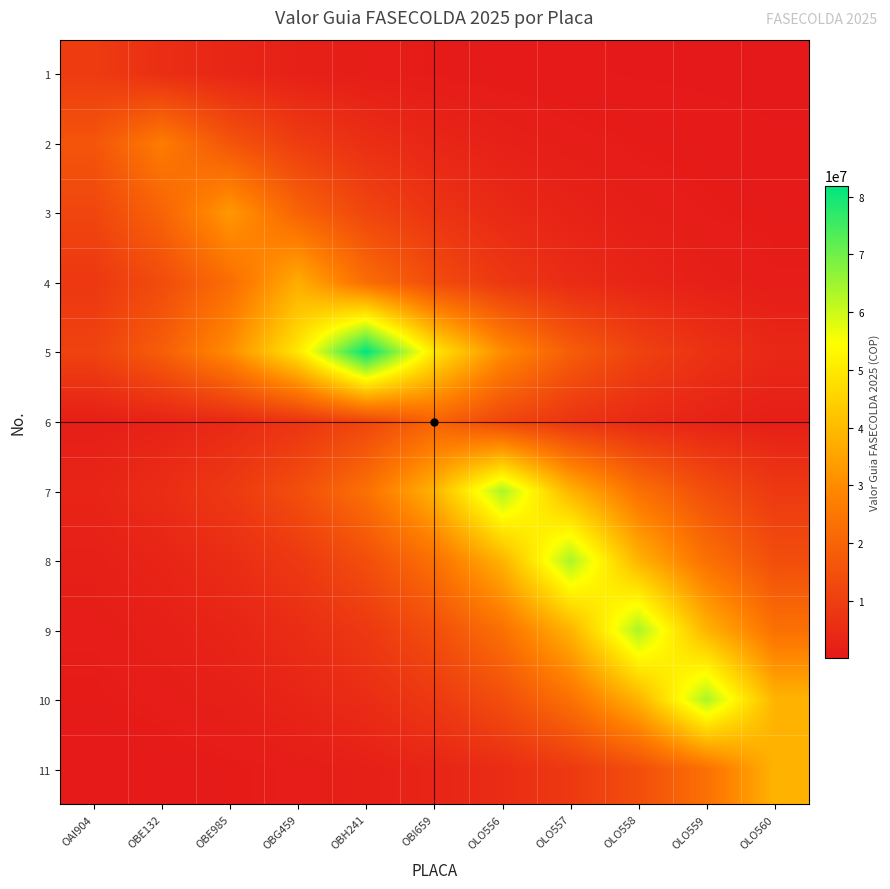

At OAI904, list the series in order from smallest to largest.

11, 10, 9, 6, 8, 7, 4, 1, 5, 3, 2